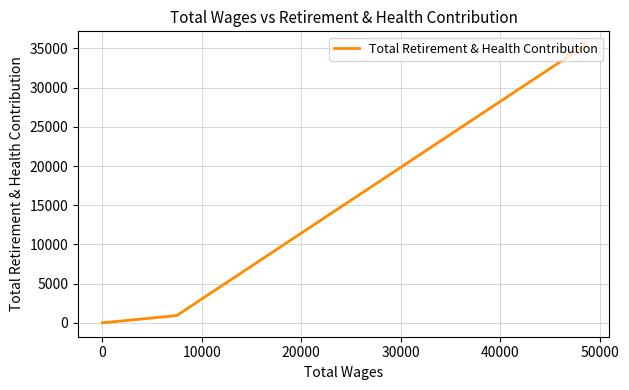

Count the number of data series in this chart.

1